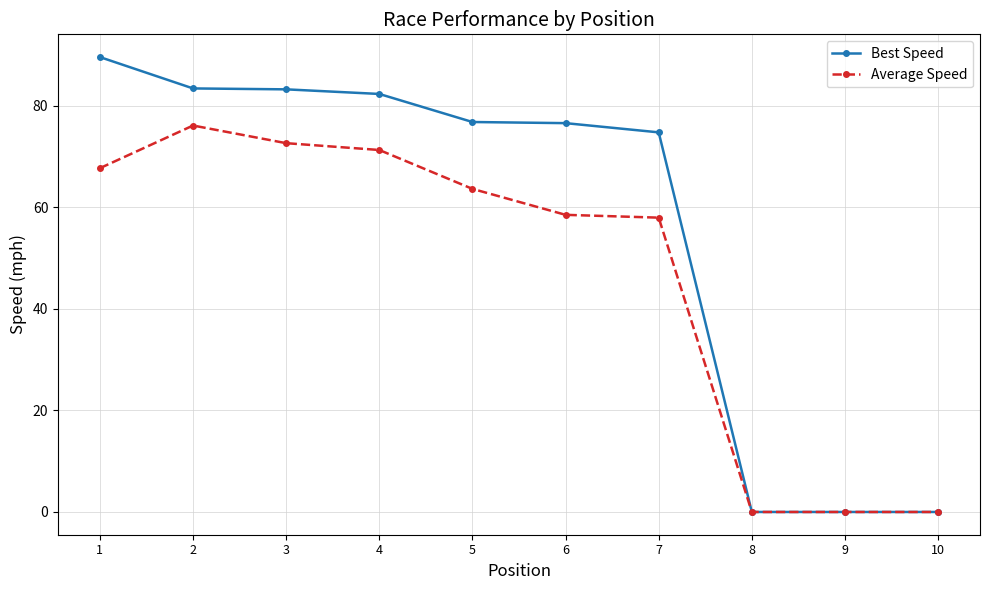

True or false: Best Speed has more than 2 points higher than both neighbors.

False